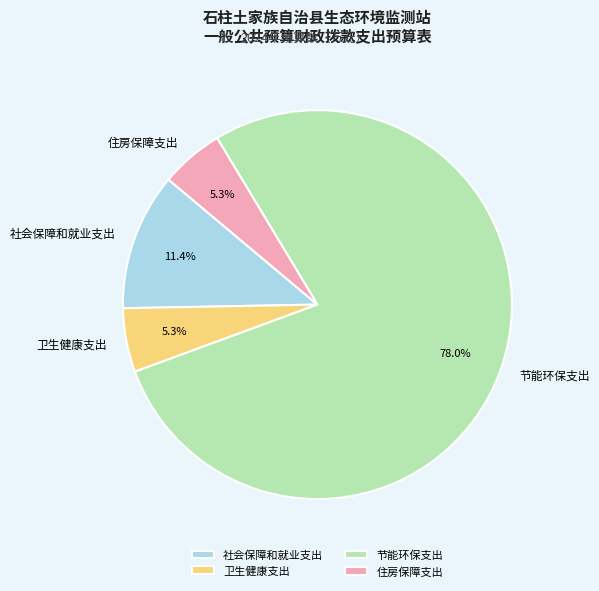

Between 卫生健康支出 and 节能环保支出, which is larger?

节能环保支出